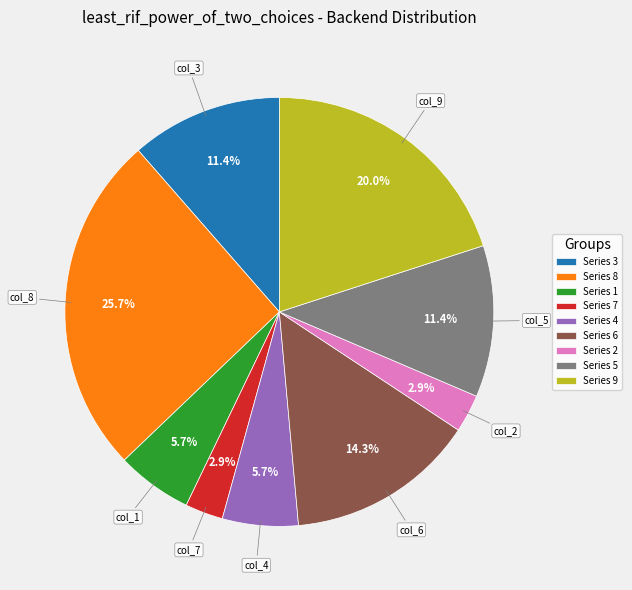

To the nearest percent, what is the average slice percentage?

11%